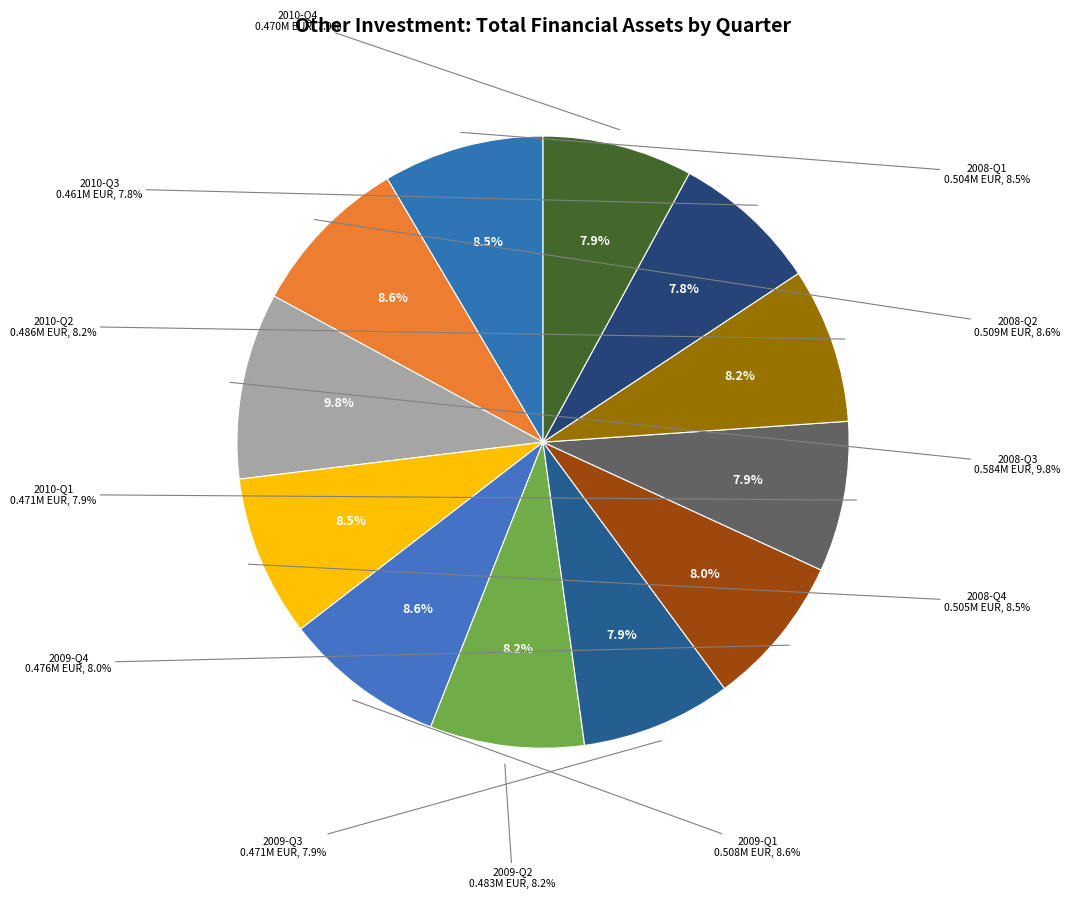

What percentage is NOT represented by 2009-Q3?

92.1%